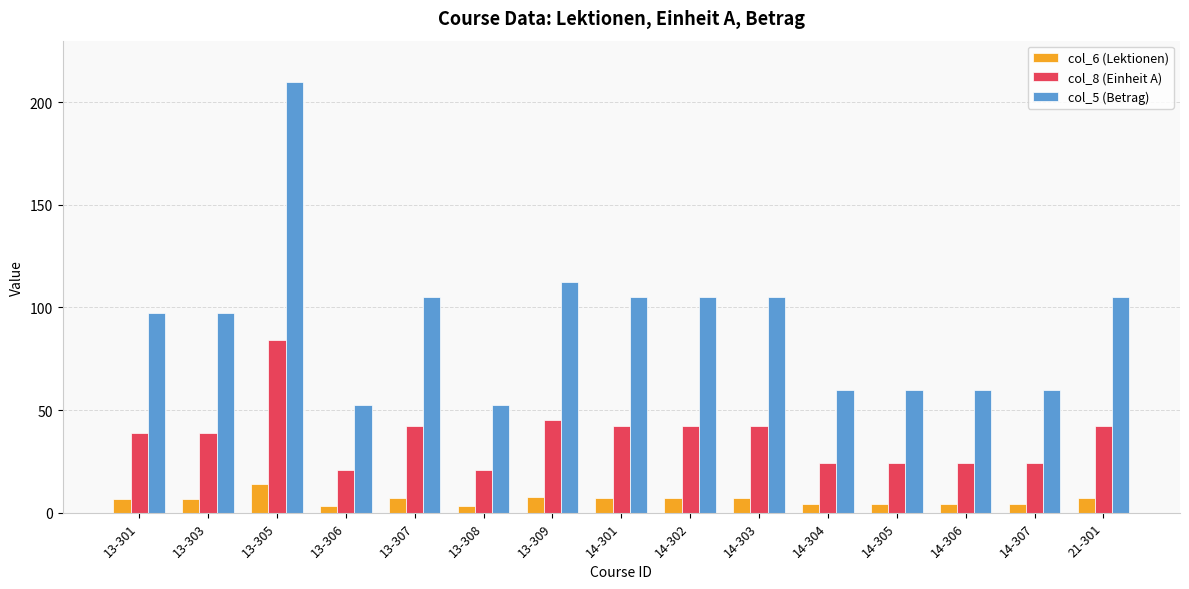

At which category is the sum across all series the highest?

13-305